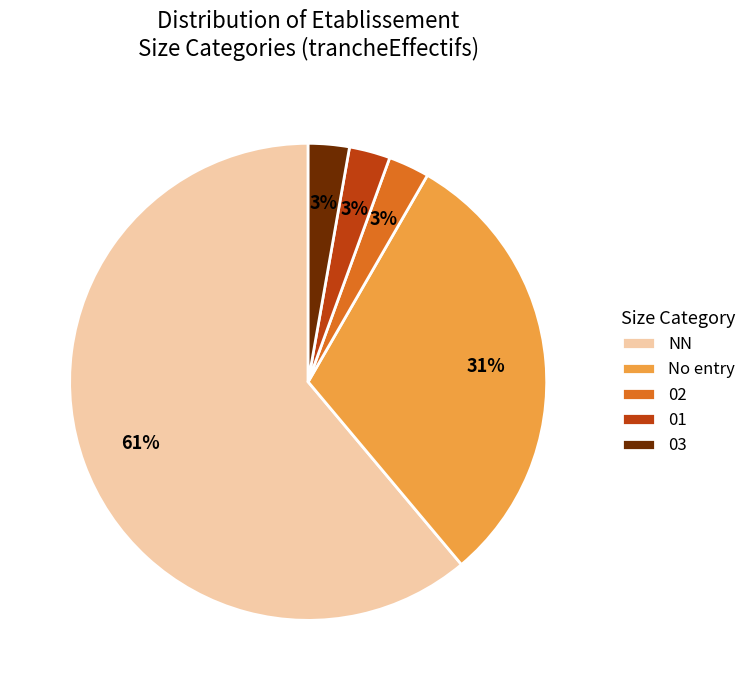

How many segments does this pie chart have?

5